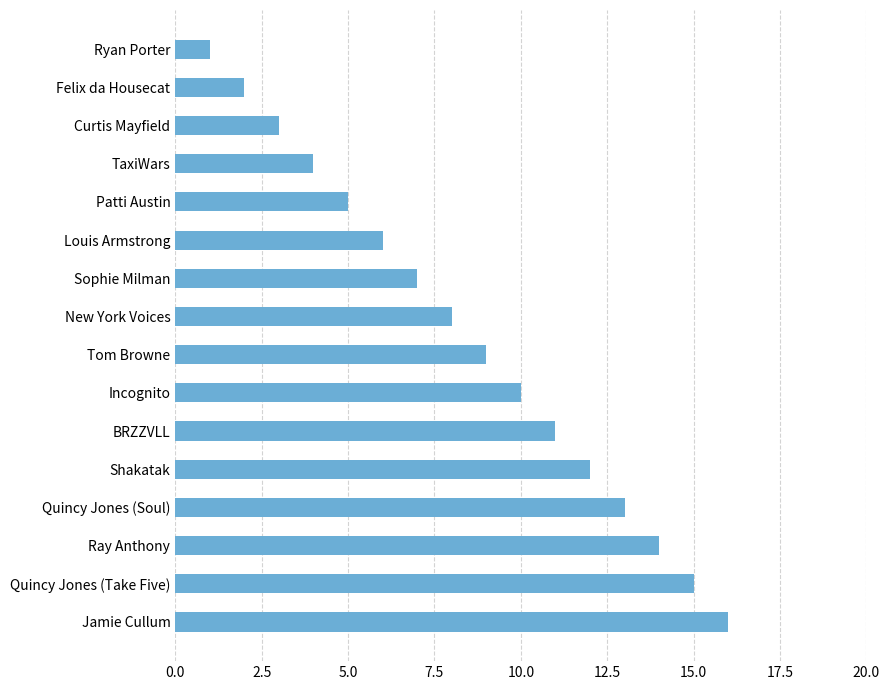

What is the difference between the maximum and minimum values?

15